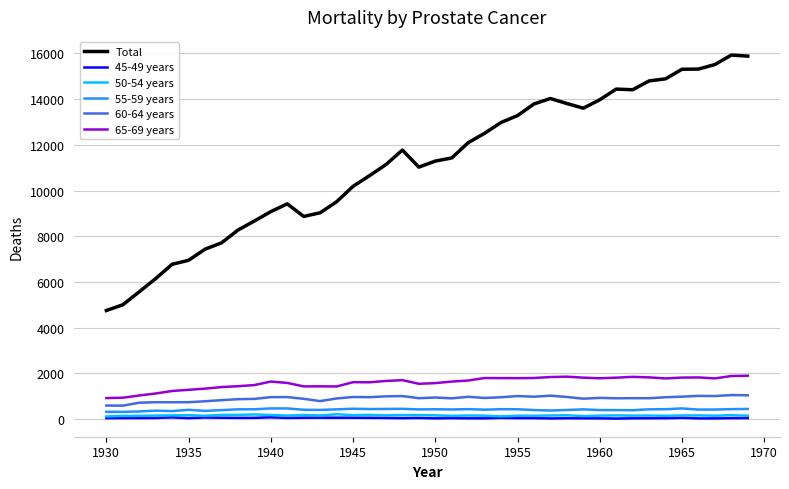

What is the minimum value for Total?

4754.8